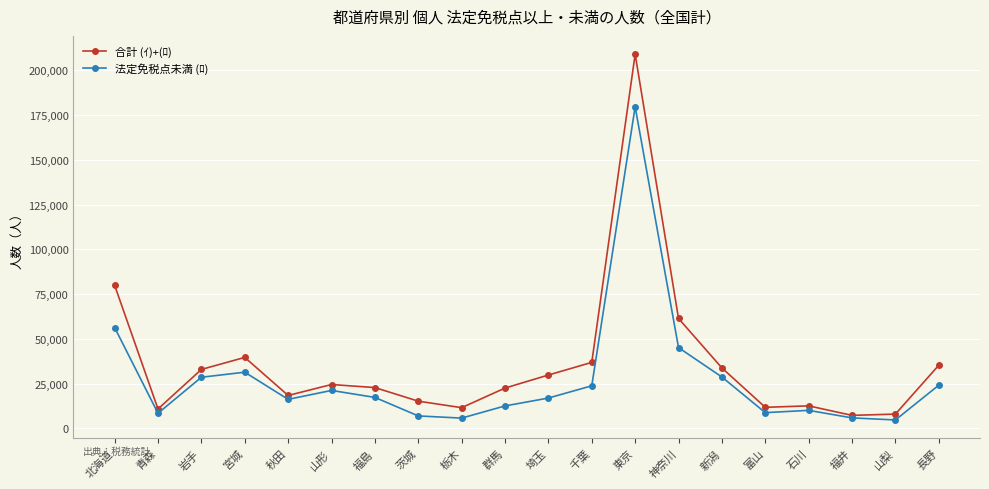

Where is the first local minimum for 合計 (ｲ)+(ﾛ)?

青森